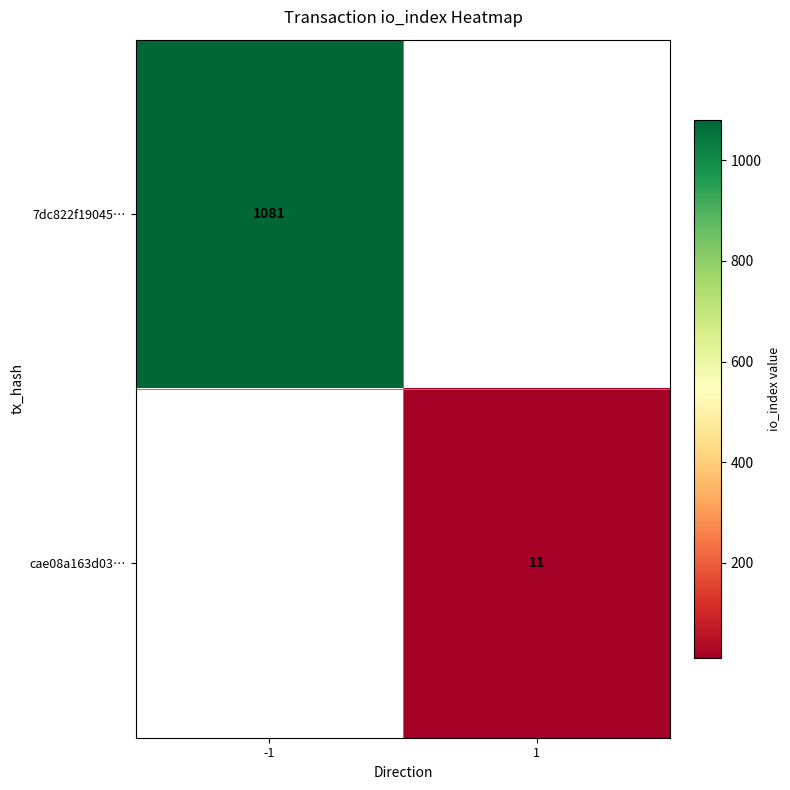

True or false: cae08a163d03… has a value of 11 at 1.

True